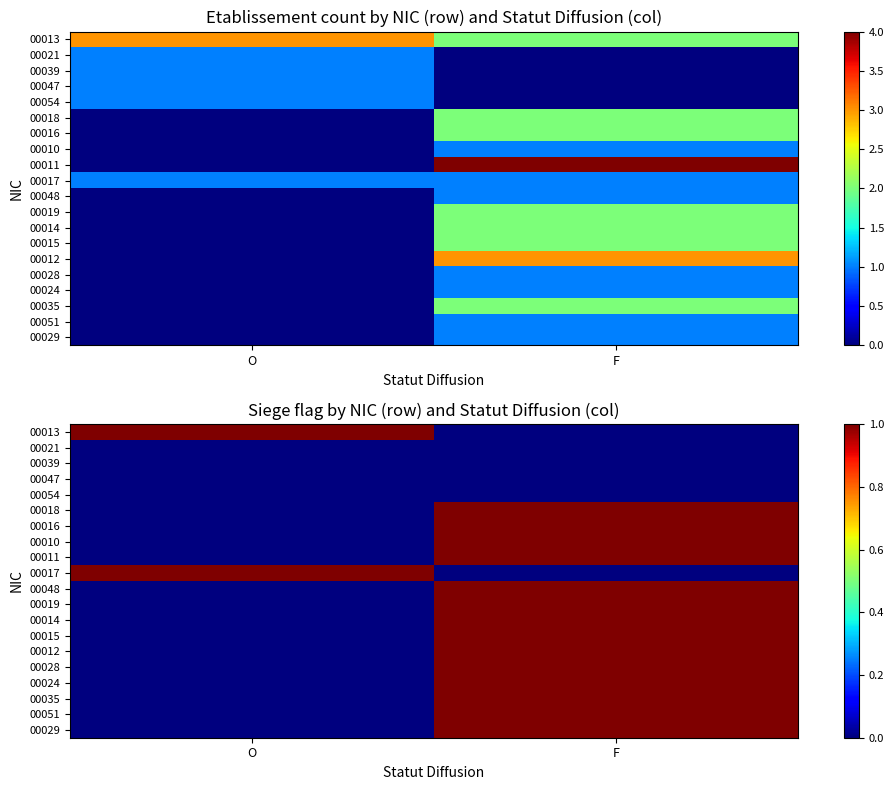

True or false: 00019 has a value of 0 at F.

False